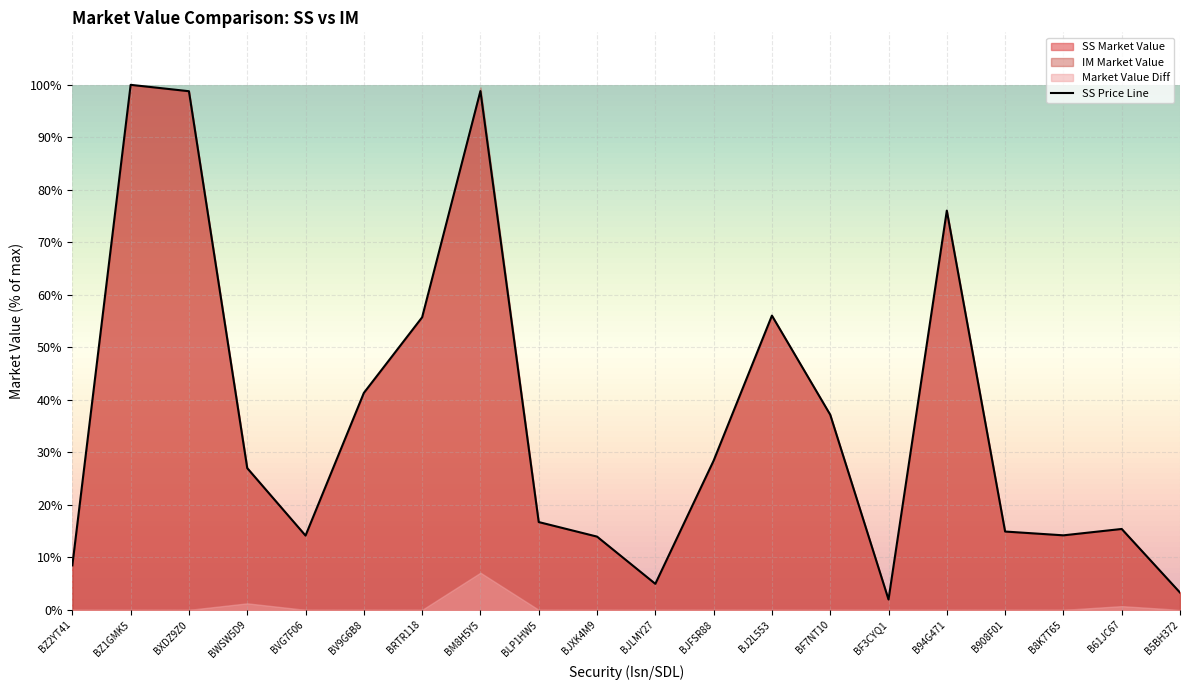

At which category does the chart reach its peak across all series?

BZ1GMK5